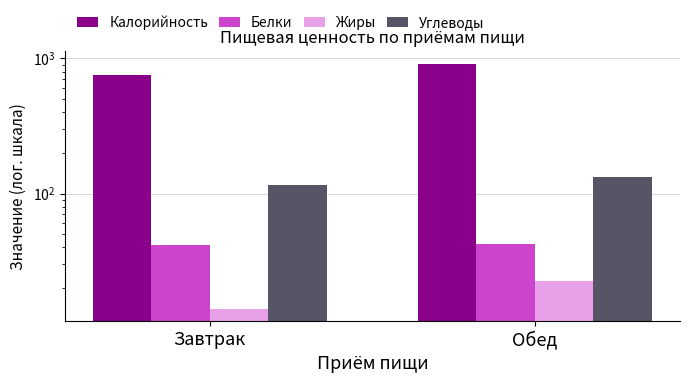

What is the average value of the Углеводы series?

124.1